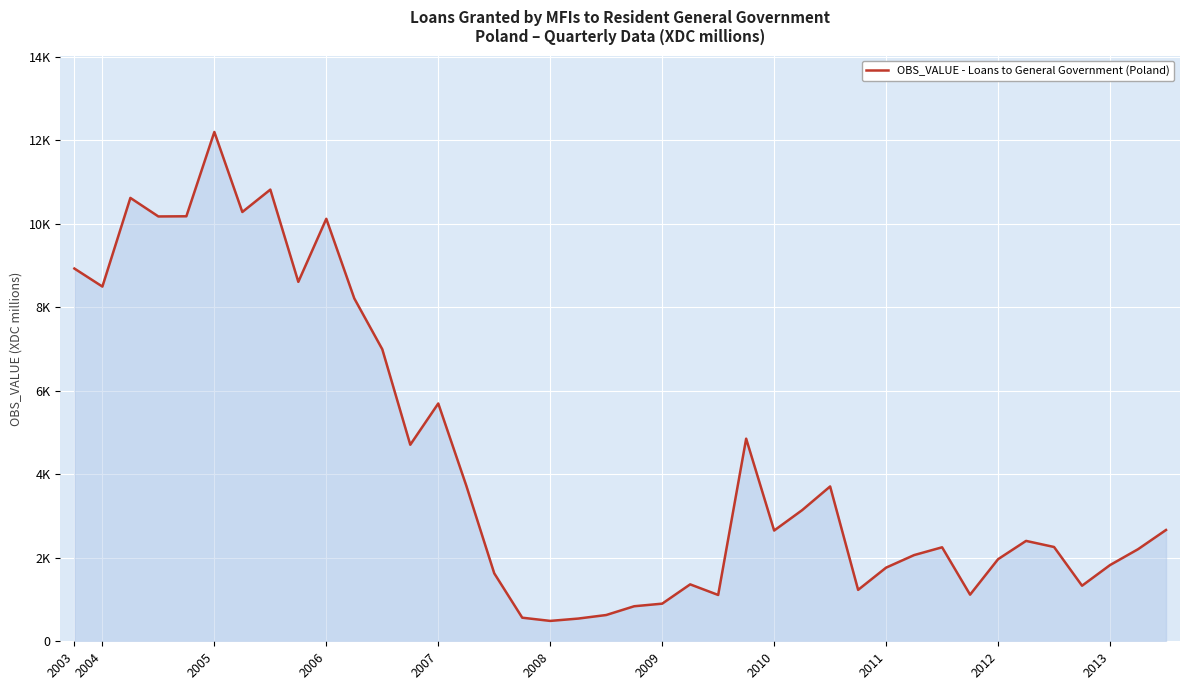

Does the chart display data point markers on the line(s)?

No